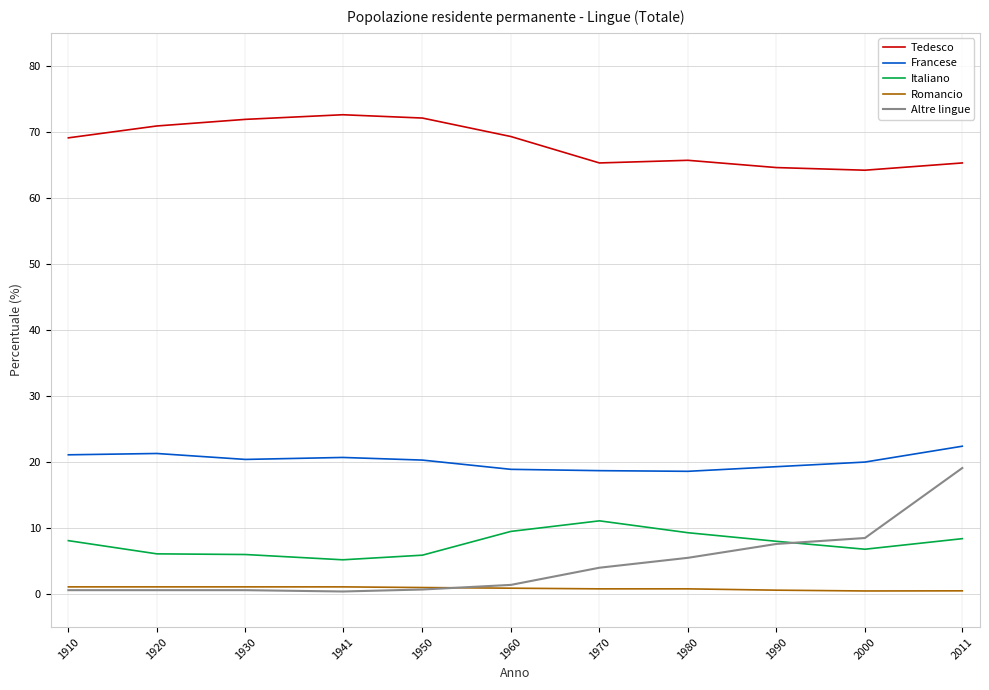

What is the smallest value displayed?

0.4